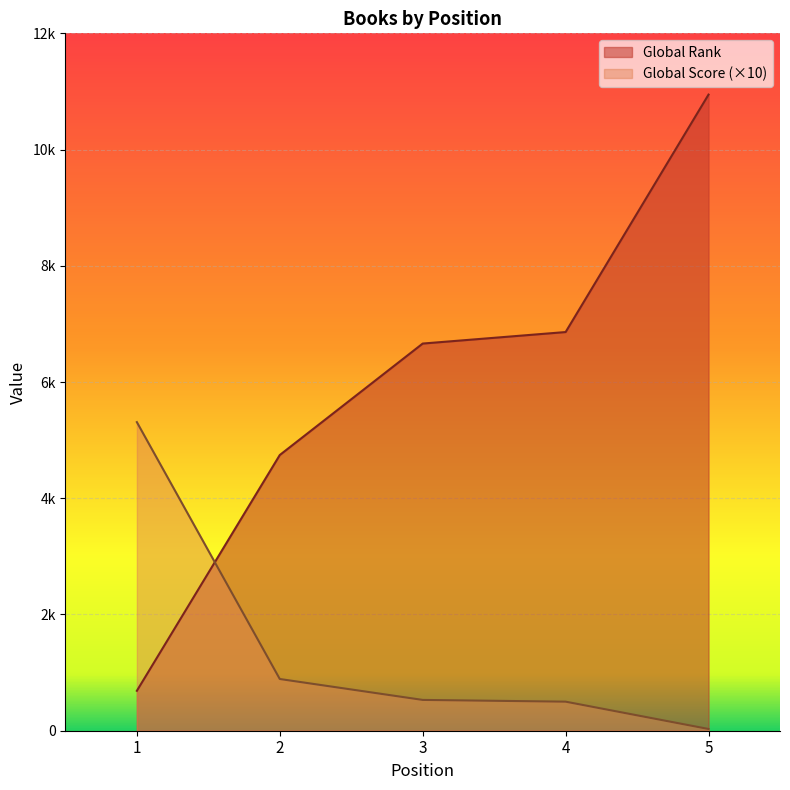

Rank the series at 3 from highest to lowest value.

Global Rank, Global Score (×10)